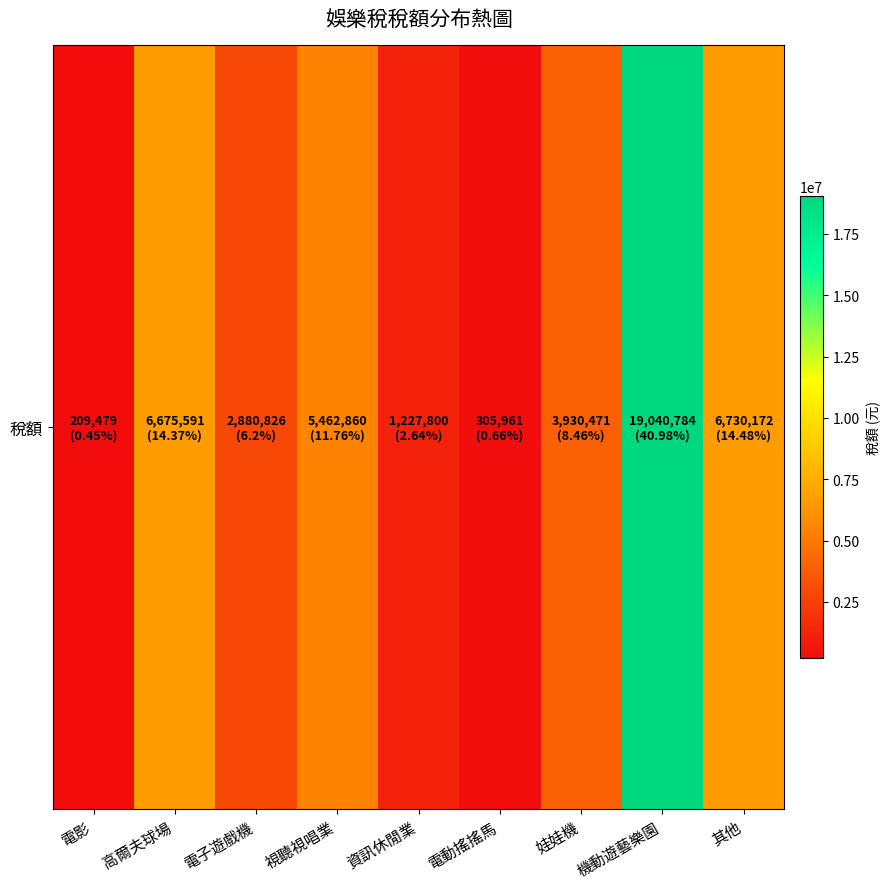

The value at 電子遊戲機 is 4232476. True or false?

False